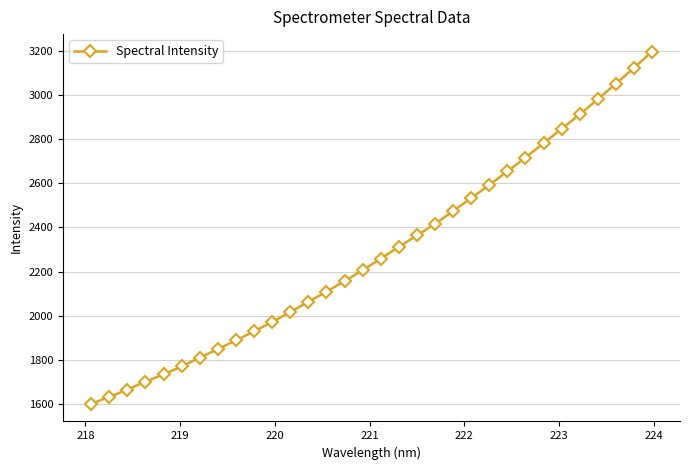

What is the value of the 10th point from the left?

1928.6